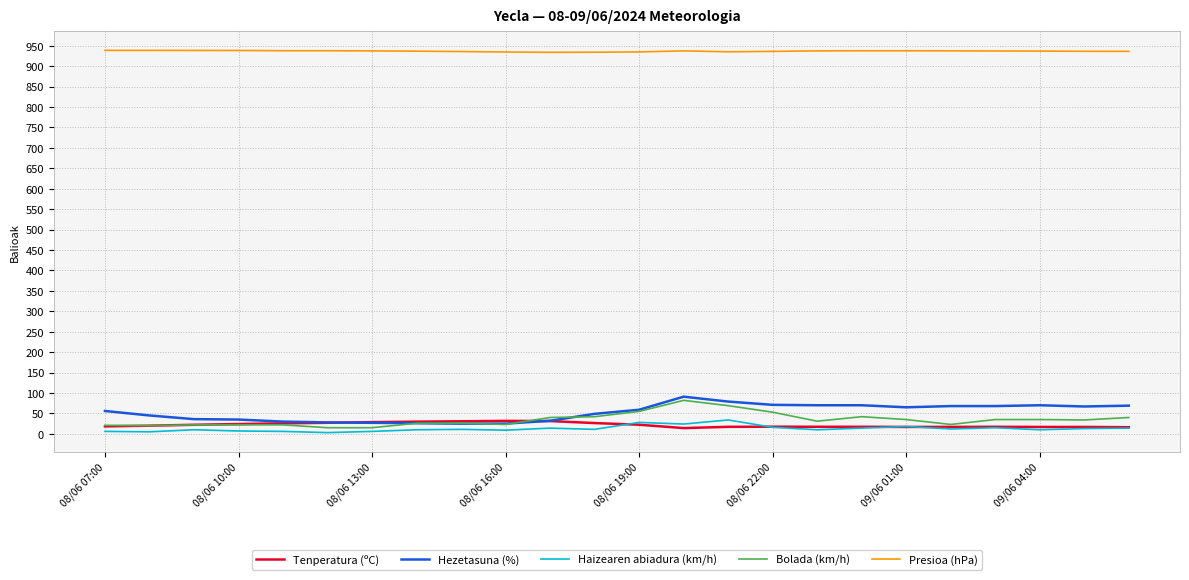

How many series are shown in this chart?

5